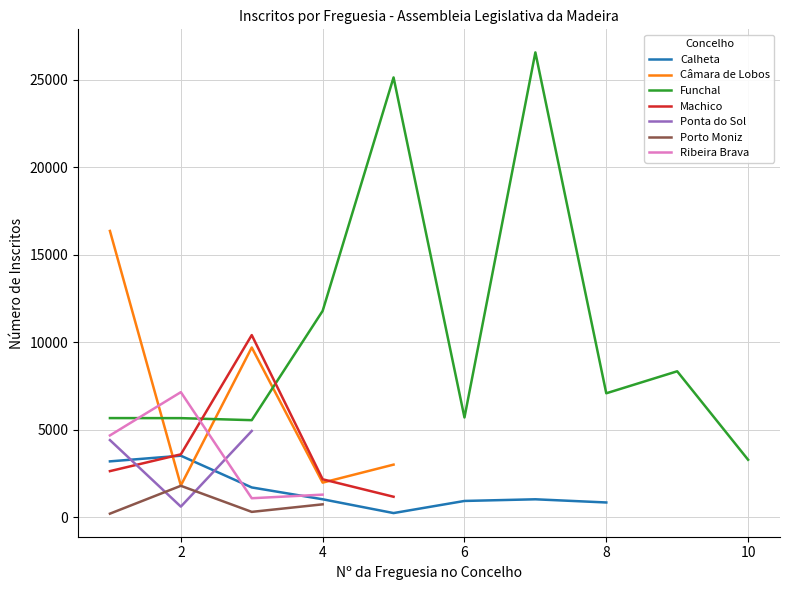

What is the highest value of the Machico series?

10398